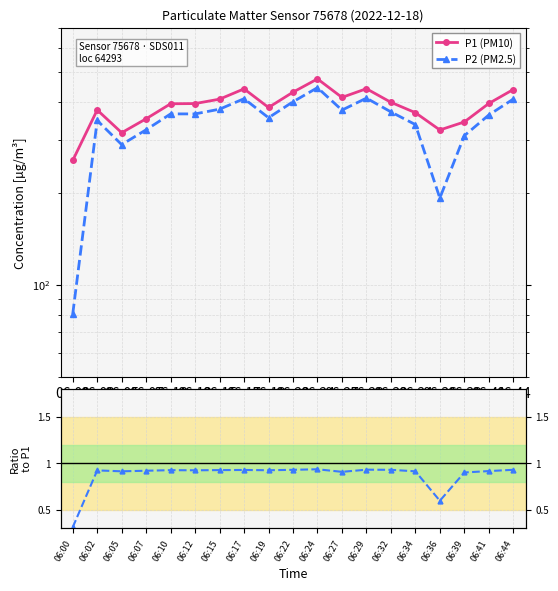

What is the maximum value shown in the chart?

475.9